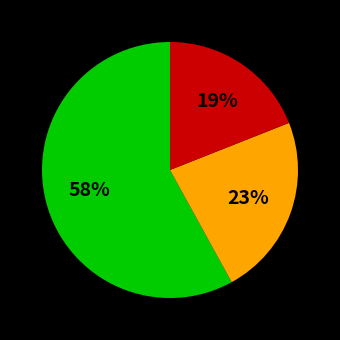

Is there any slice that represents more than half of the pie?

Yes